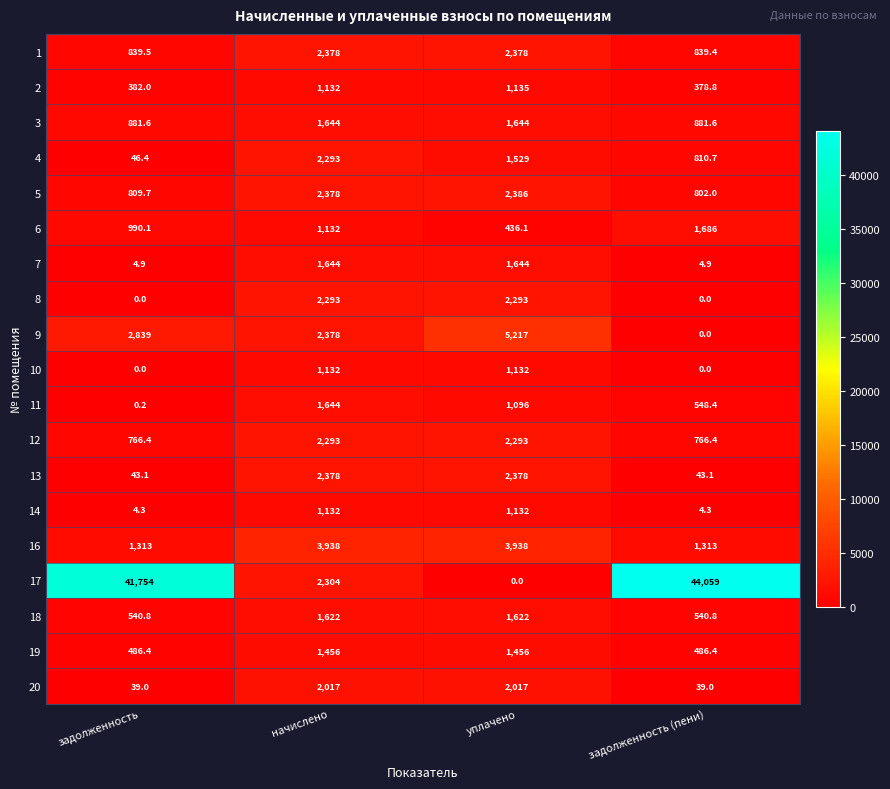

Between начислено and задолженность (пени), which series saw the biggest shift?

17